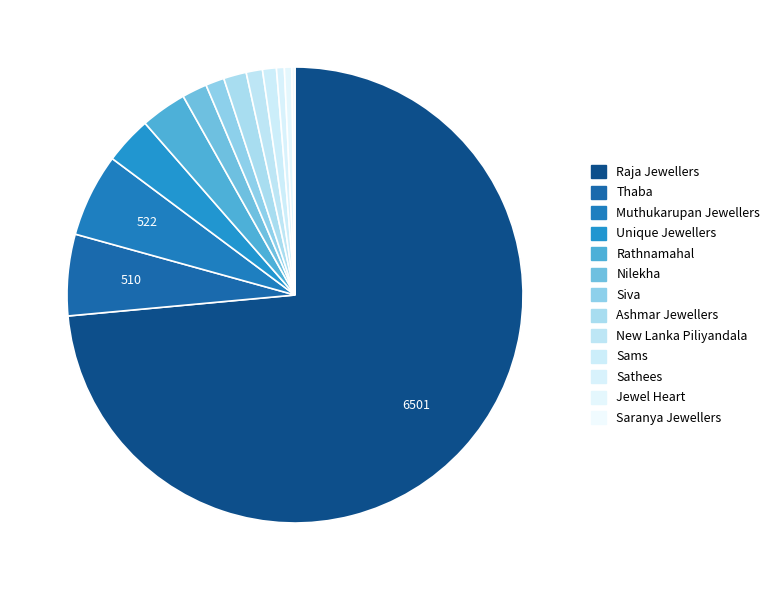

Is it true that Raja Jewellers is 74% of the pie?

True